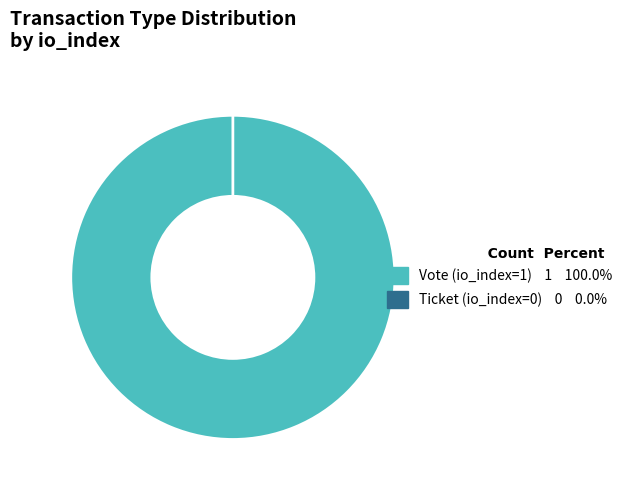

How much of the chart is everything except Ticket (io_index=0)?

100.0%